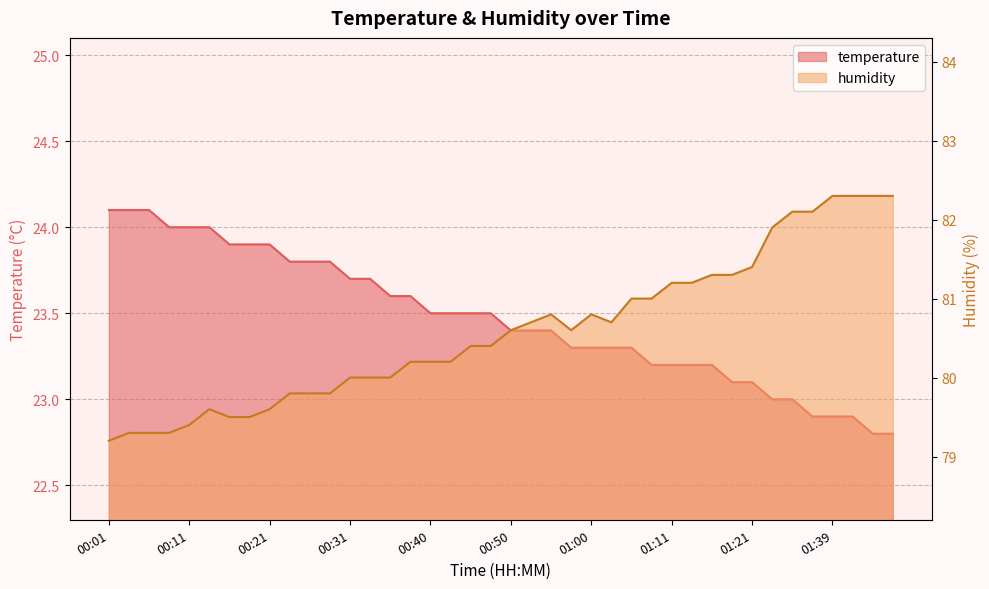

How many data points in humidity are above 80?

25